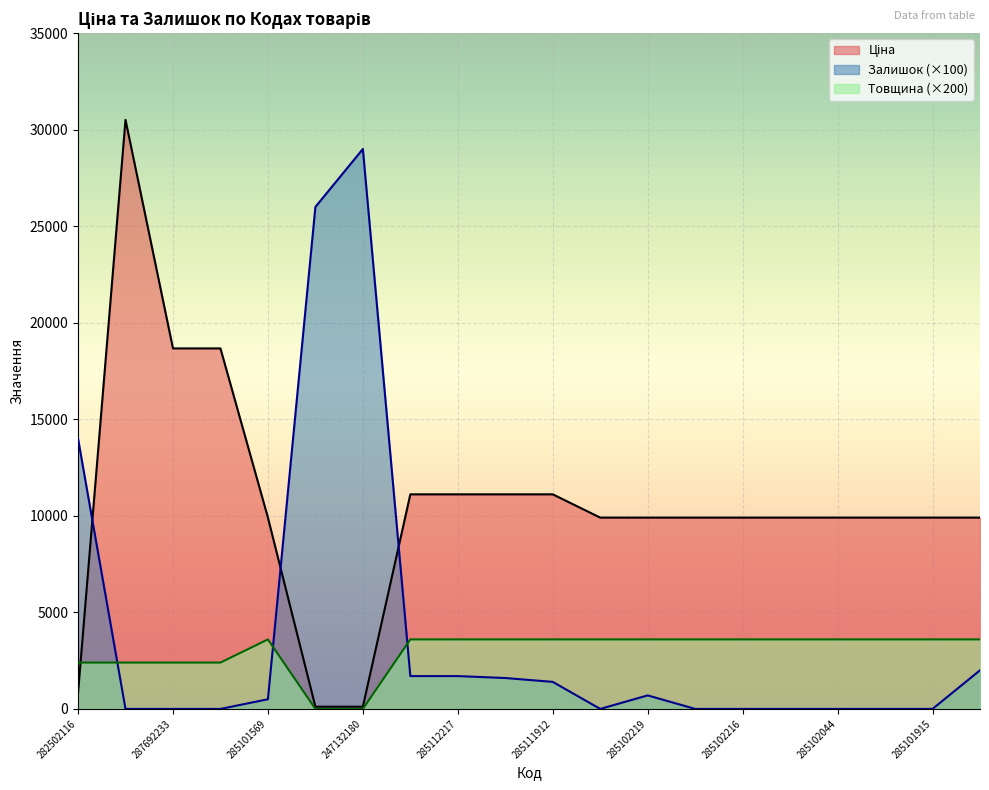

The value of Товщина at 285111912 is 5747.8. True or false?

False